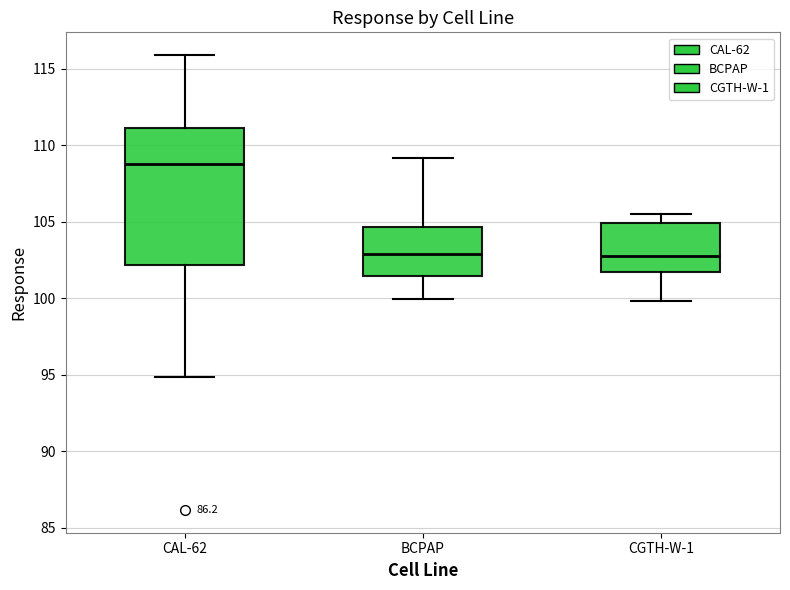

Reading left to right, read every box against the y-axis: the position of its median line, the range the box covers, and the ends of its whiskers. The values are not printed on the chart, so give them approximately, as read against the axis.

CAL-62: median 109.0, box 102.0 to 111.0, whiskers 95.0 to 116.0
BCPAP: median 103.0, box 101.5 to 104.5, whiskers 100.0 to 109.0
CGTH-W-1: median 103.0, box 101.5 to 105.0, whiskers 100.0 to 105.5